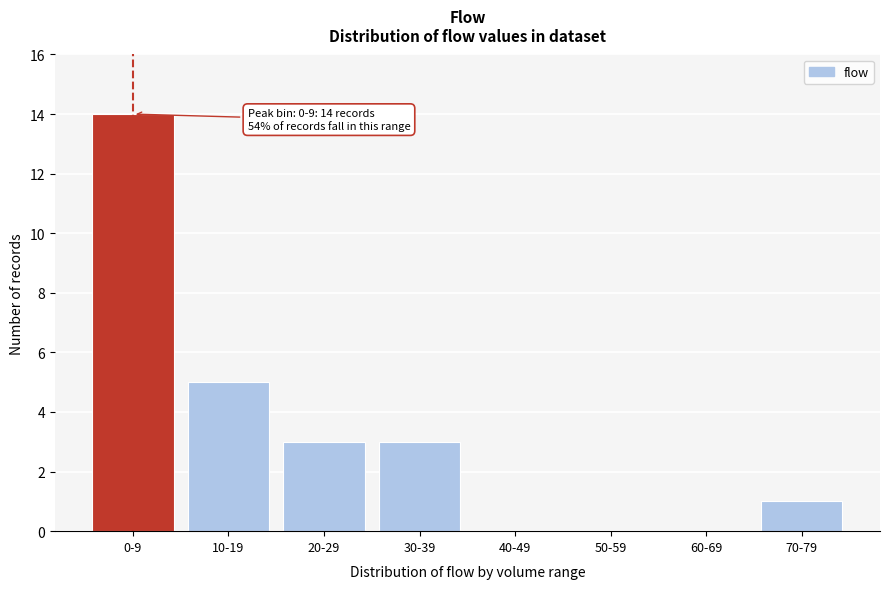

Reading left to right, extract all data points from this chart.

0-9=14	10-19=5	20-29=3	30-39=3	40-49=0	50-59=0	60-69=0	70-79=1